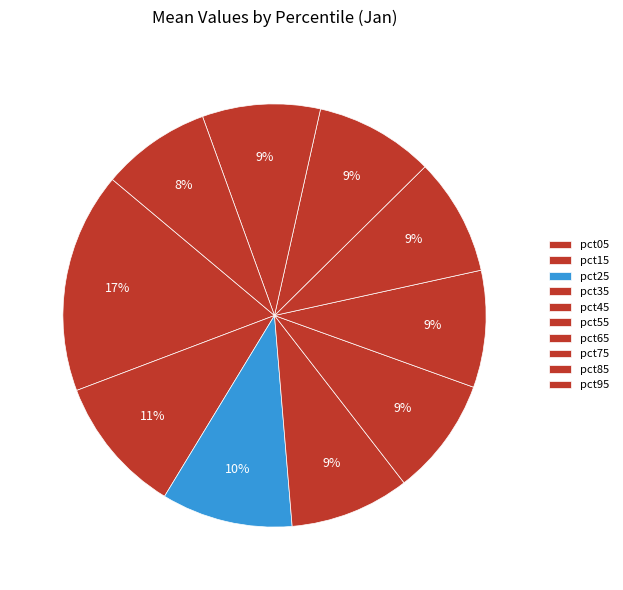

To the nearest percent, what portion does pct45 represent?

9%